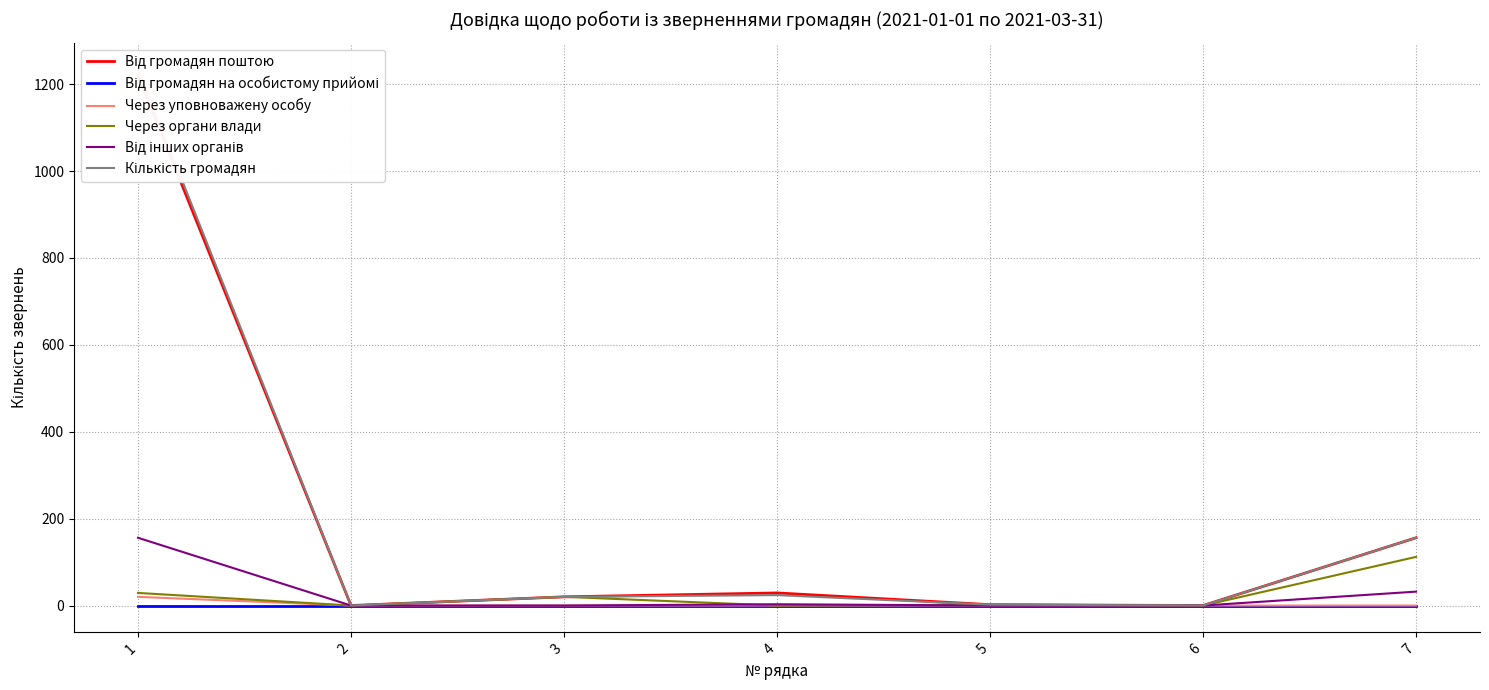

True or false: Кількість громадян and Від інших органів cross at least once.

False